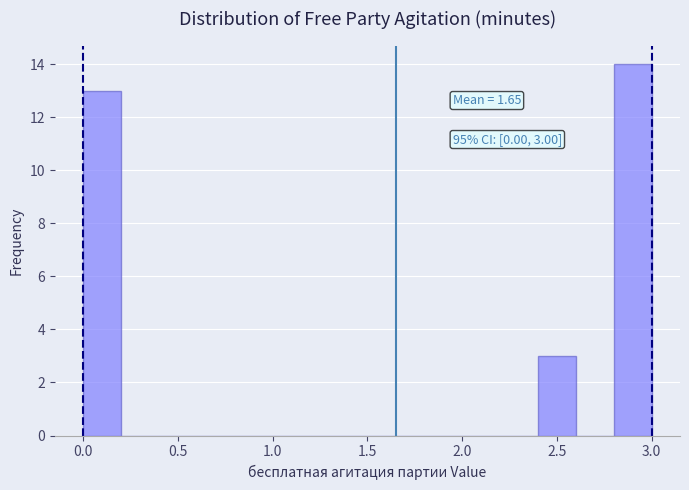

Which range on the x-axis has the tallest bar?

2.8 to 3.0